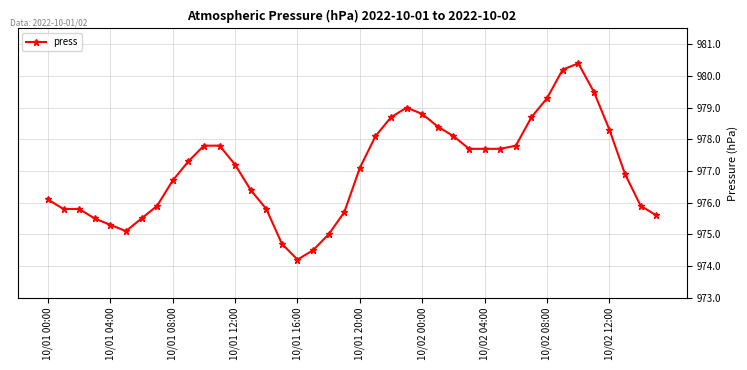

What is the difference between the second highest and second lowest values?

5.7